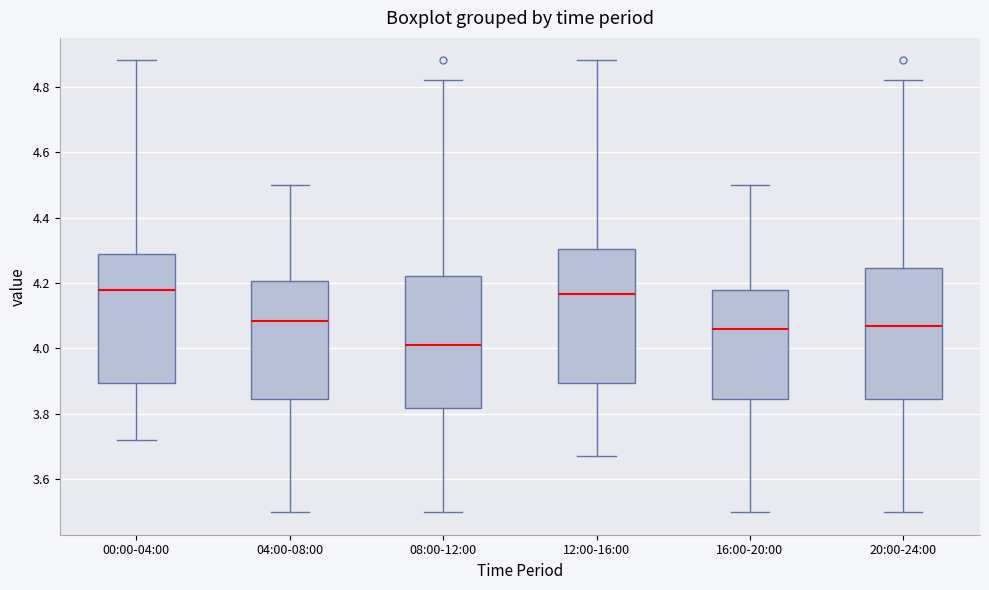

Which box's median line is the lowest?

08:00-12:00